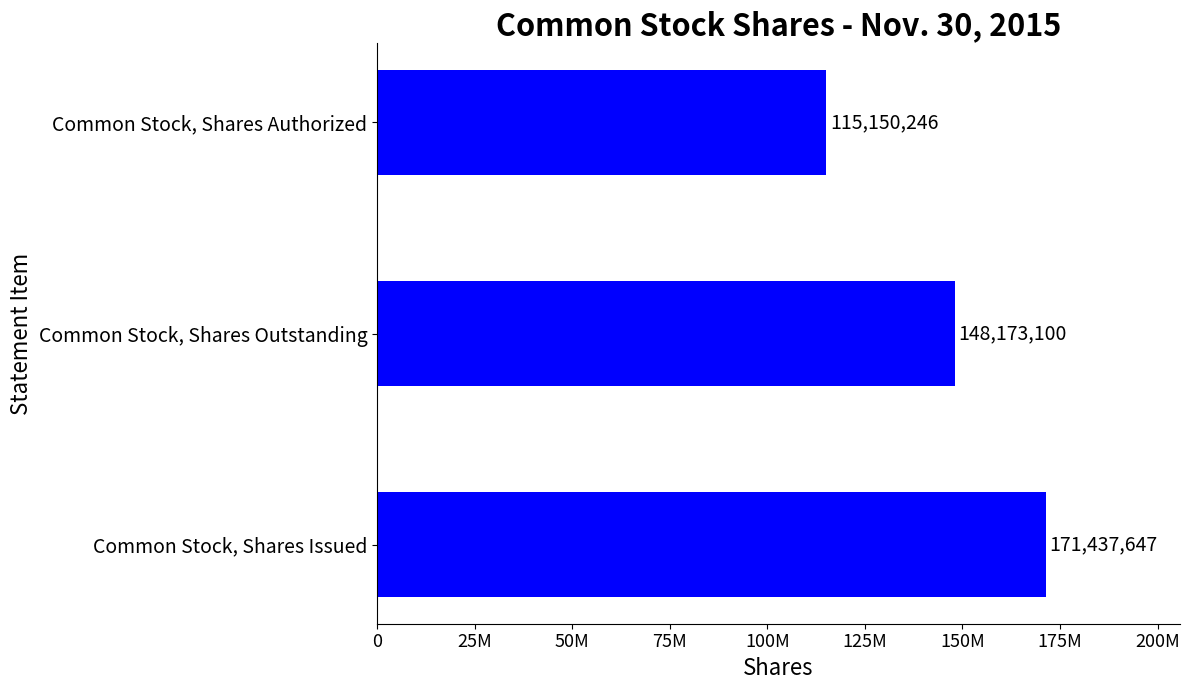

What is the difference between the maximum and minimum values?

56287401